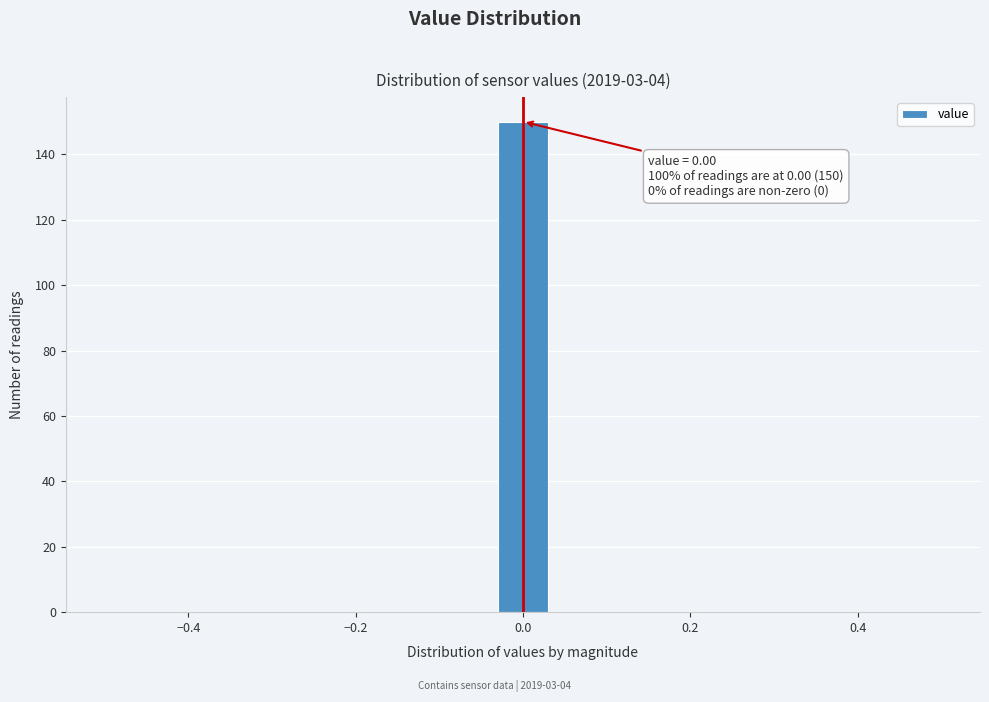

Read against the x-axis, roughly where is the centre of the tallest bar?

0.00